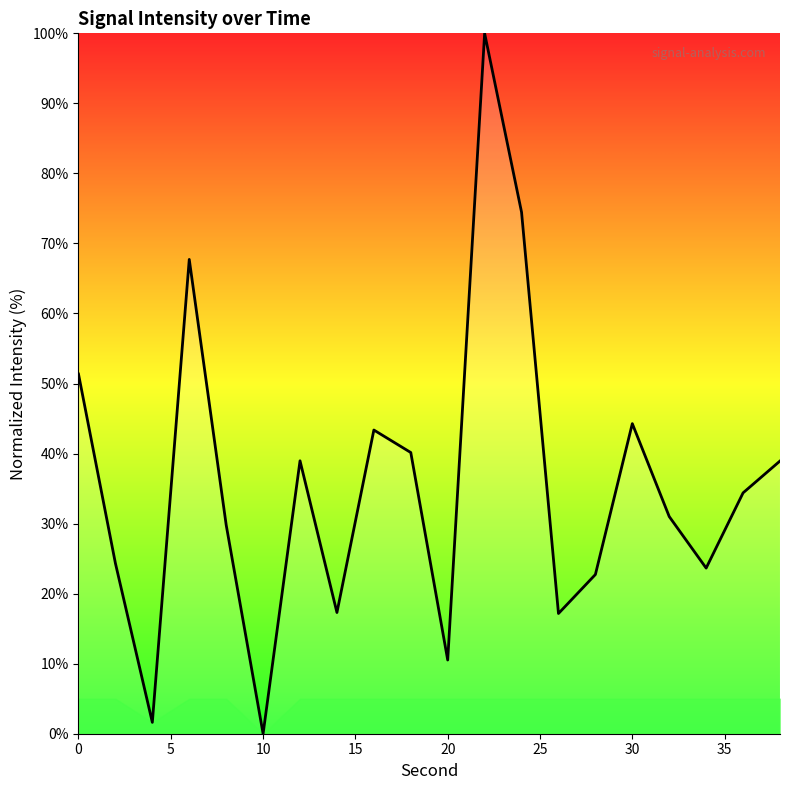

What is the difference between the maximum and minimum values?

100.0